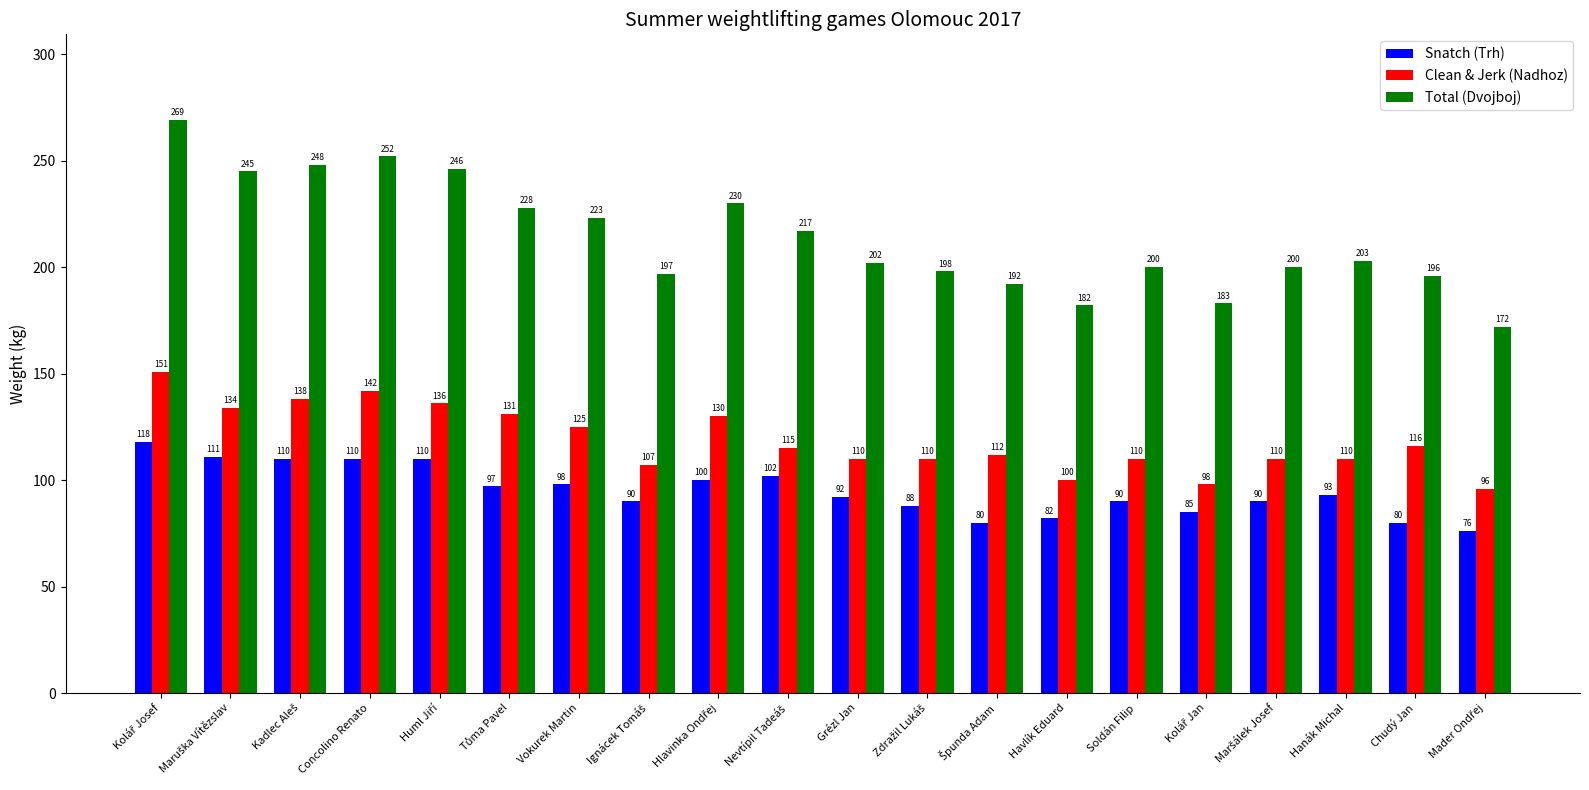

Which series has the largest total across all categories?

Total (Dvojboj)